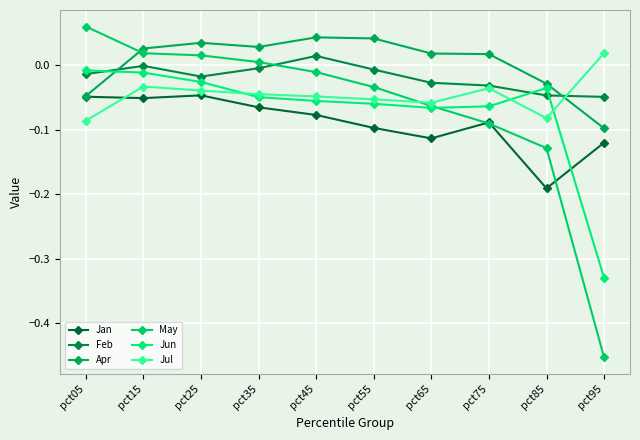

List the series in order of their peak value, lowest first.

Jan, Jun, Feb, Jul, Apr, May